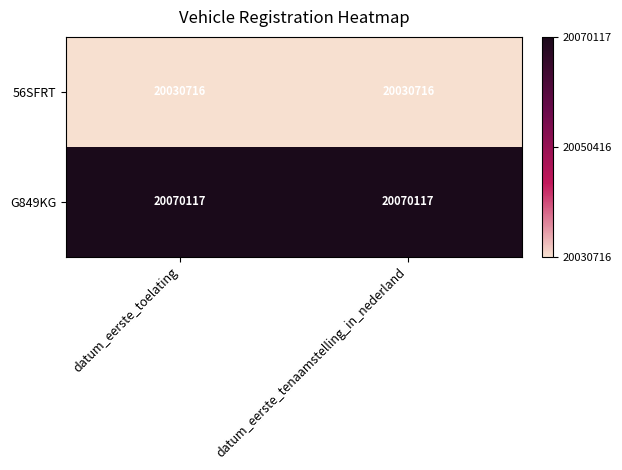

What is the minimum value for 56SFRT?

20030716